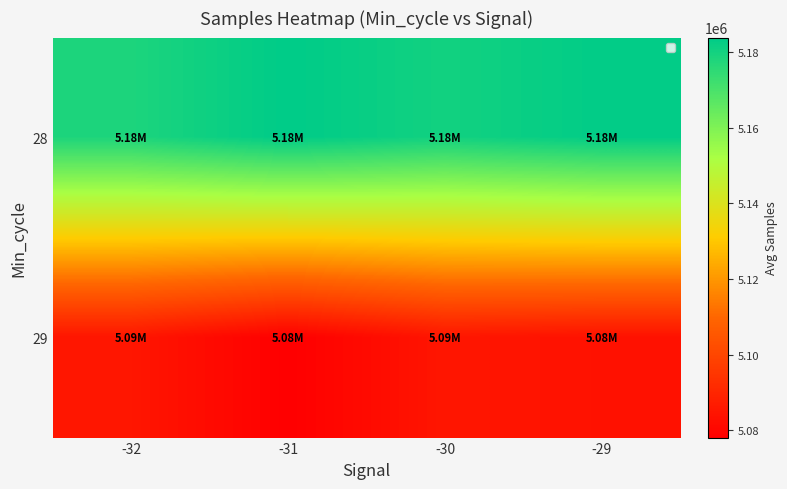

Reading right to left, list all the values displayed in this chart.

28: -29=5183409.0	-30=5180208.7	-31=5183837.2	-32=5178287.0
29: -29=5083730.8	-30=5085009.0	-31=5078031.7	-32=5085089.0